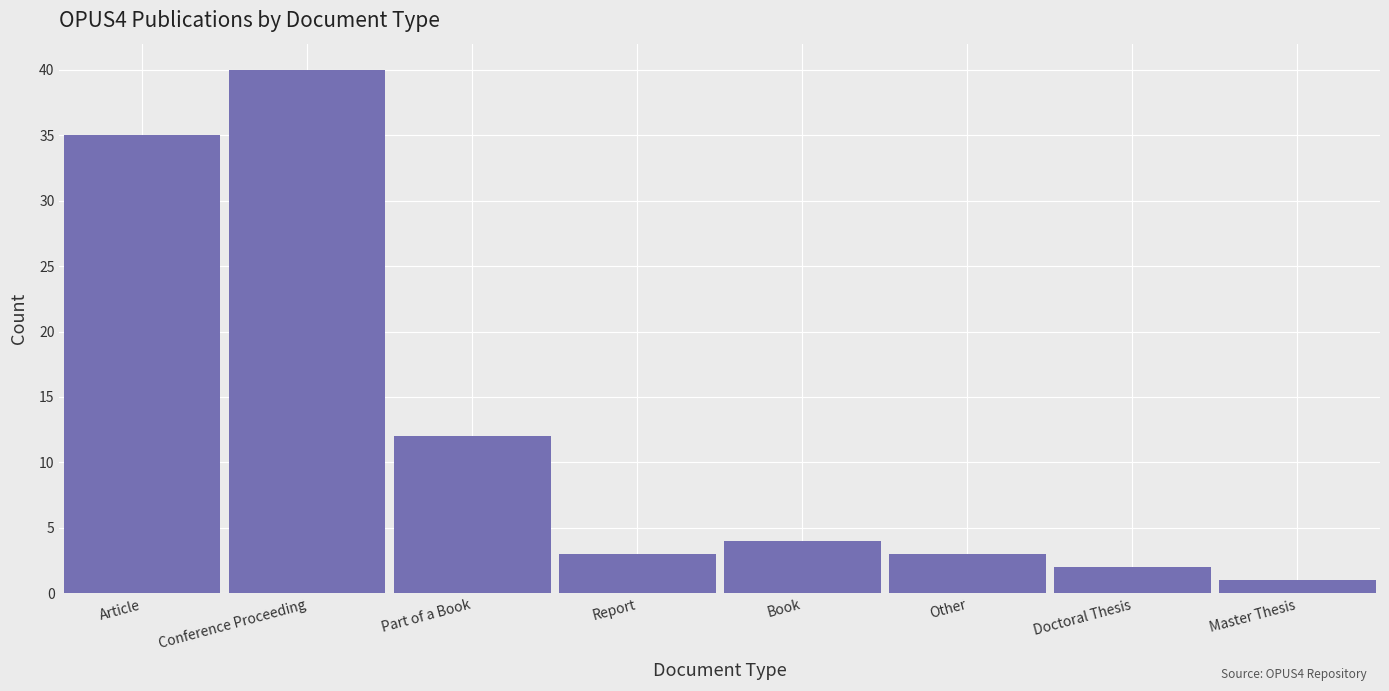

Reading left to right, list all the values displayed in this chart.

Article=35	Conference Proceeding=40	Part of a Book=12	Report=3	Book=4	Other=3	Doctoral Thesis=2	Master Thesis=1